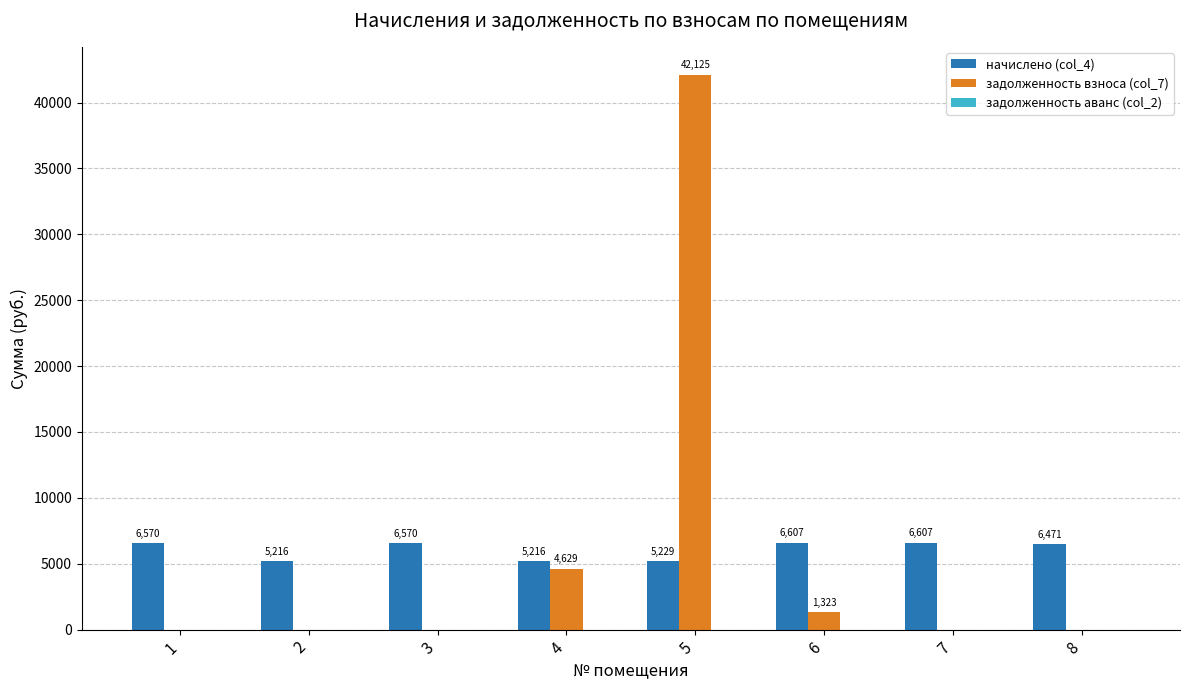

At which label is начислено (col_4) closest to 5911?

8